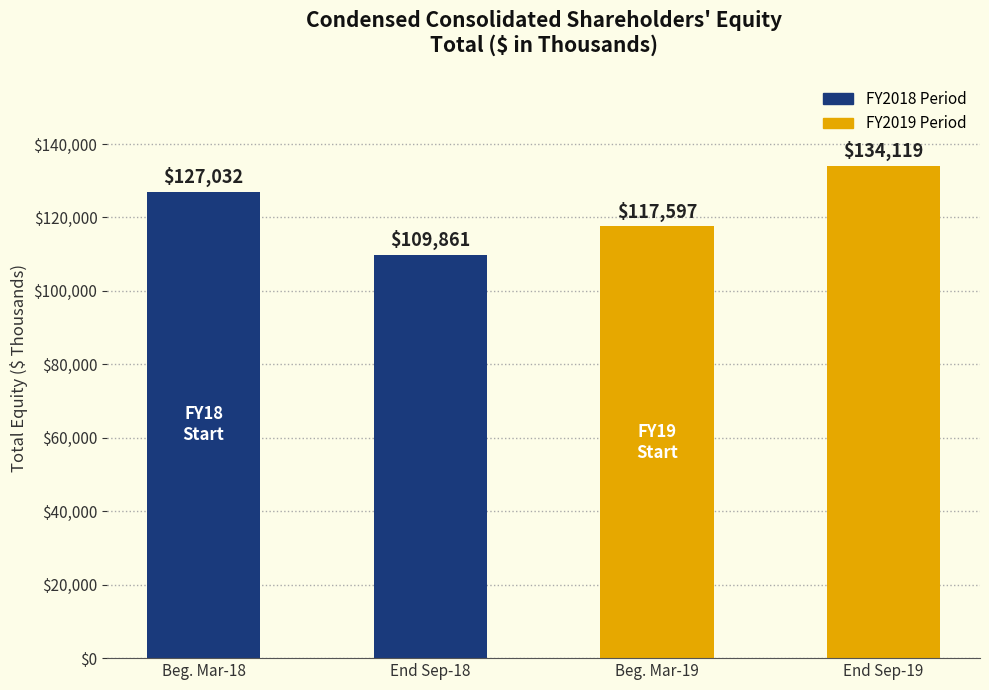

Reading left to right, what are all the values shown in this chart?

127032	109861	117597	134119